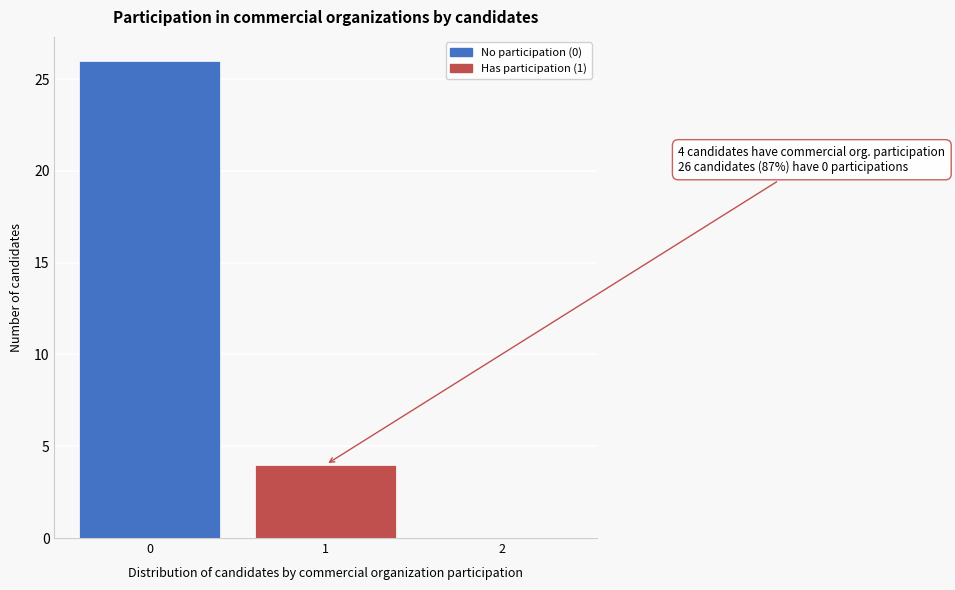

Reading left to right, extract all data points from this chart.

0=26	1=4	2=0